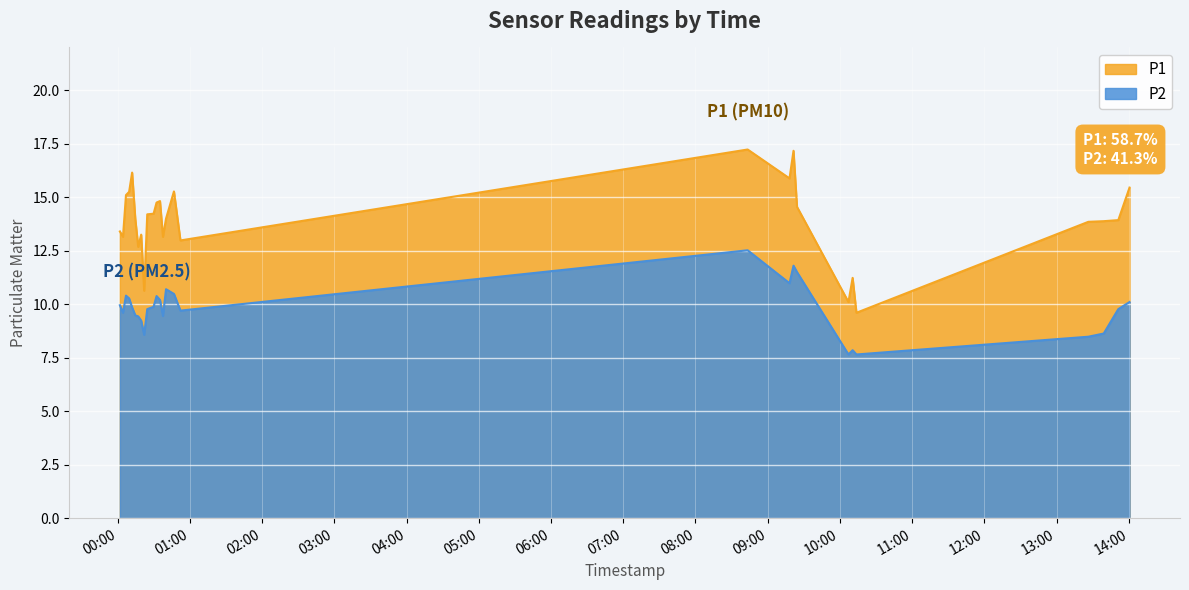

What are all the series names shown in the legend?

P1, P2